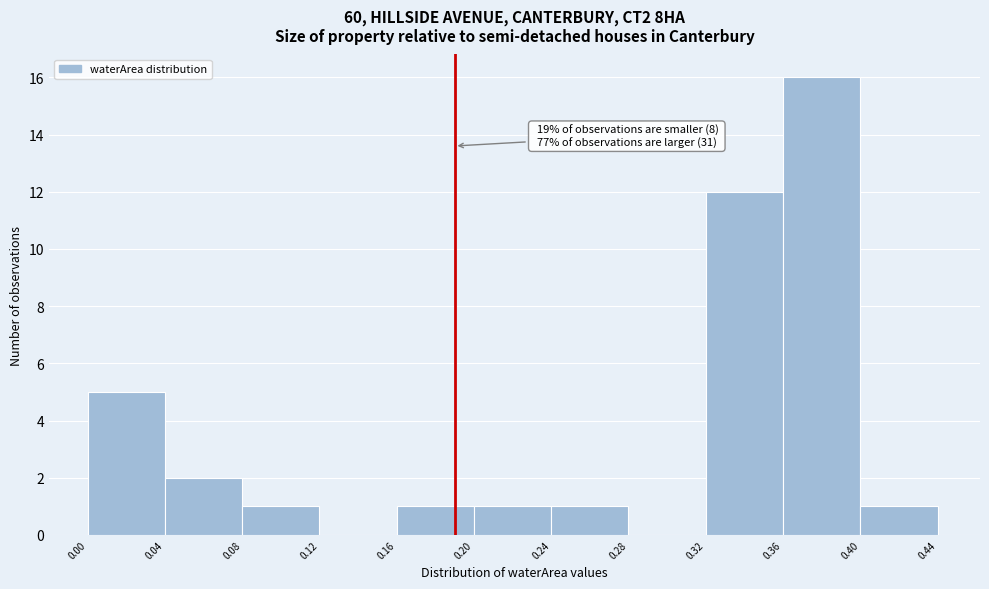

Which range on the x-axis has the tallest bar?

0.36 to 0.40